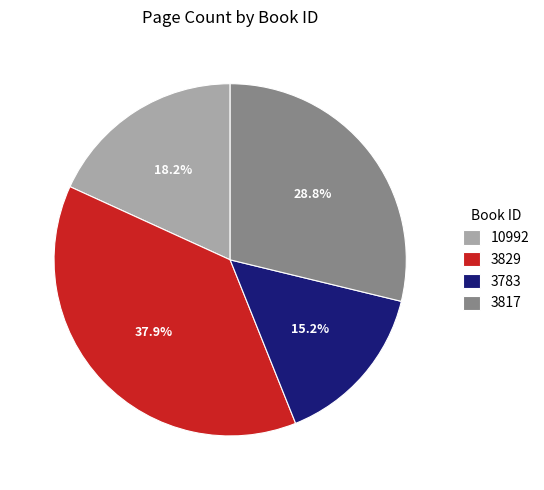

Which category has the biggest portion of the pie?

3829